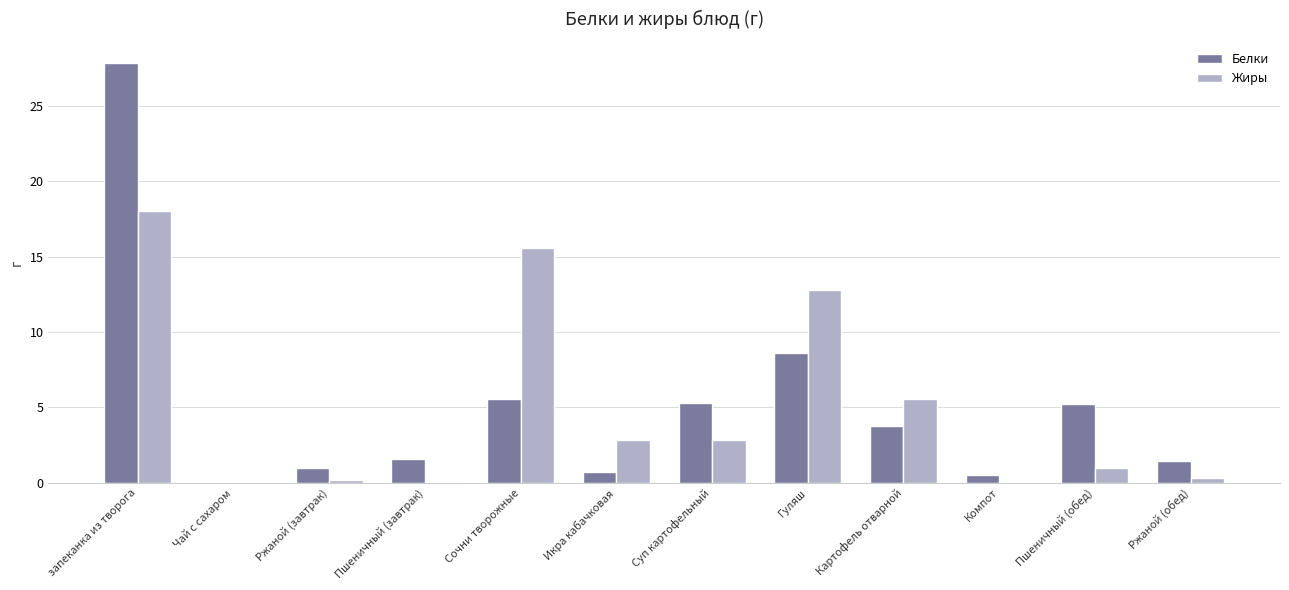

Does the chart contain stacked bars?

No